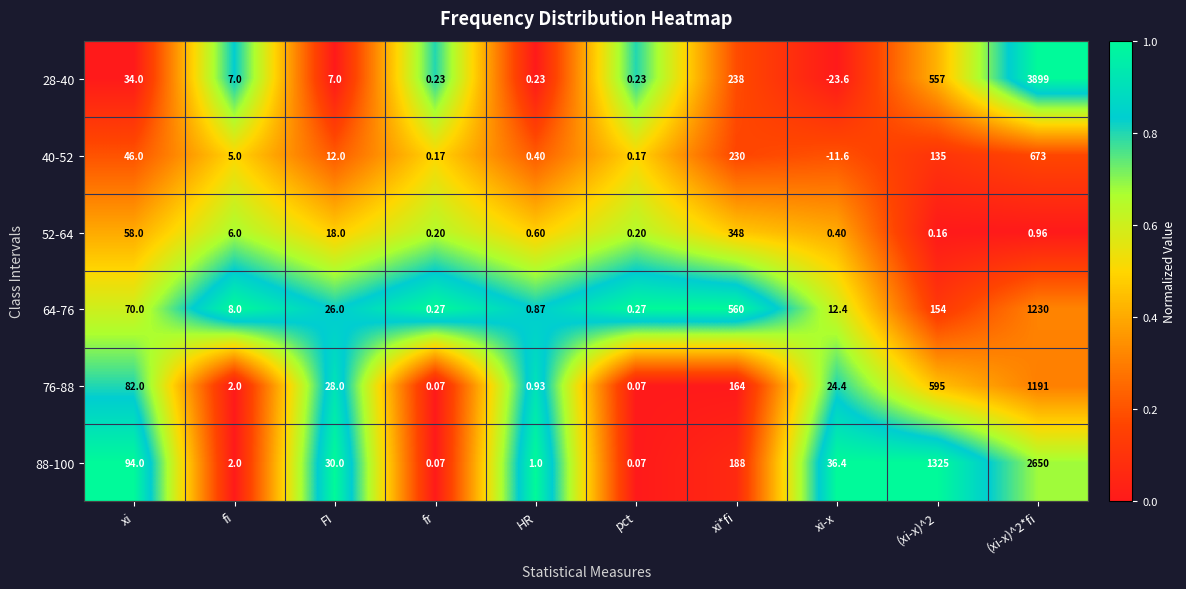

At which label does 76-88 first exceed 28?

xi